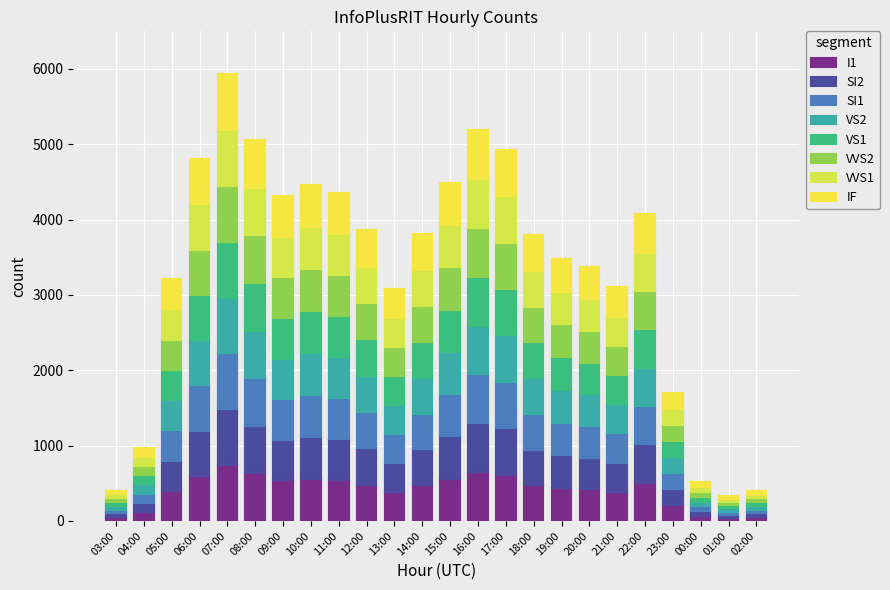

Rank the categories by value from lowest to highest.

01:00, 03:00, 02:00, 00:00, 04:00, 23:00, 13:00, 21:00, 05:00, 20:00, 19:00, 18:00, 14:00, 12:00, 22:00, 09:00, 11:00, 10:00, 15:00, 06:00, 17:00, 08:00, 16:00, 07:00